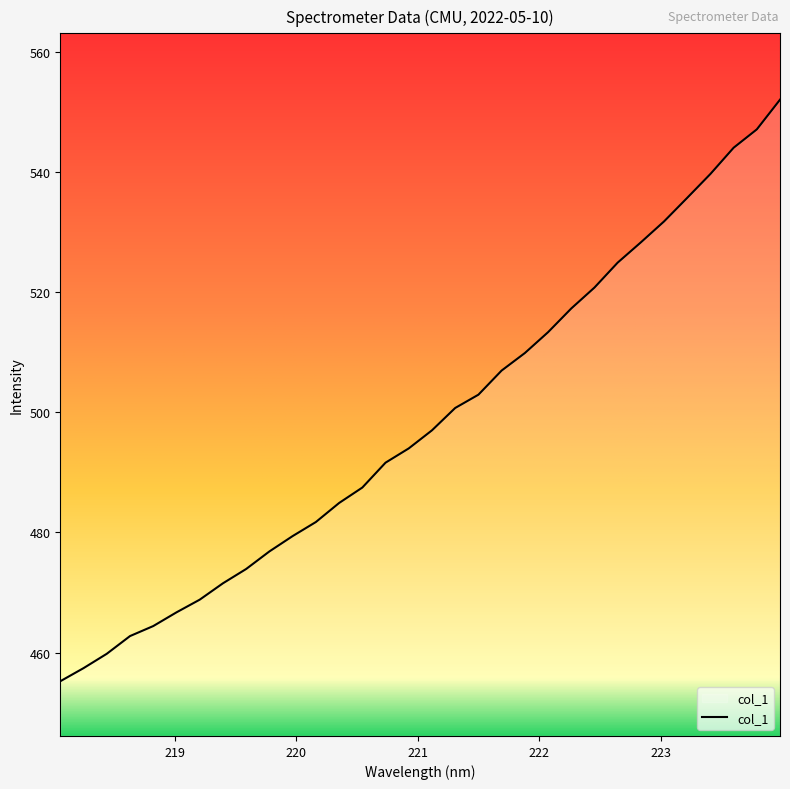

What is the smallest value displayed?

455.2